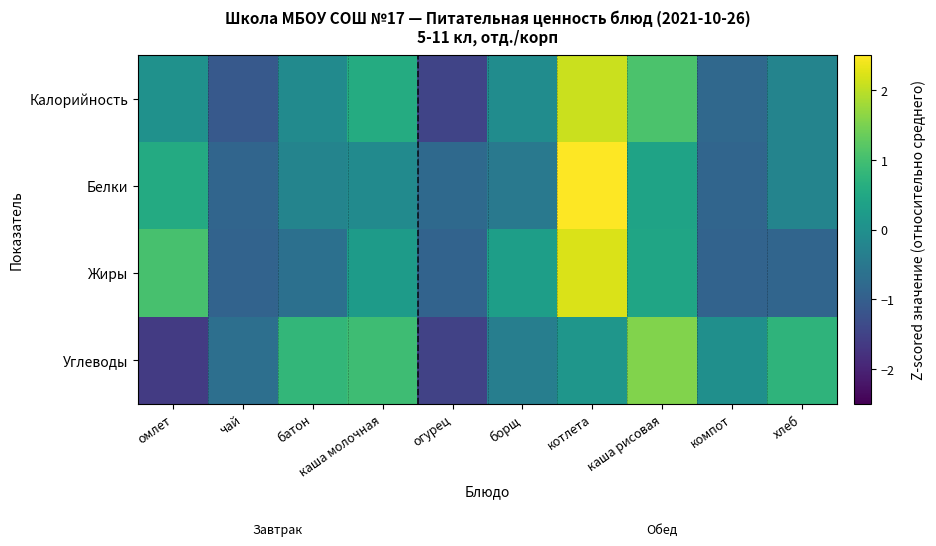

At which category does the chart reach its minimum across all series?

омлет